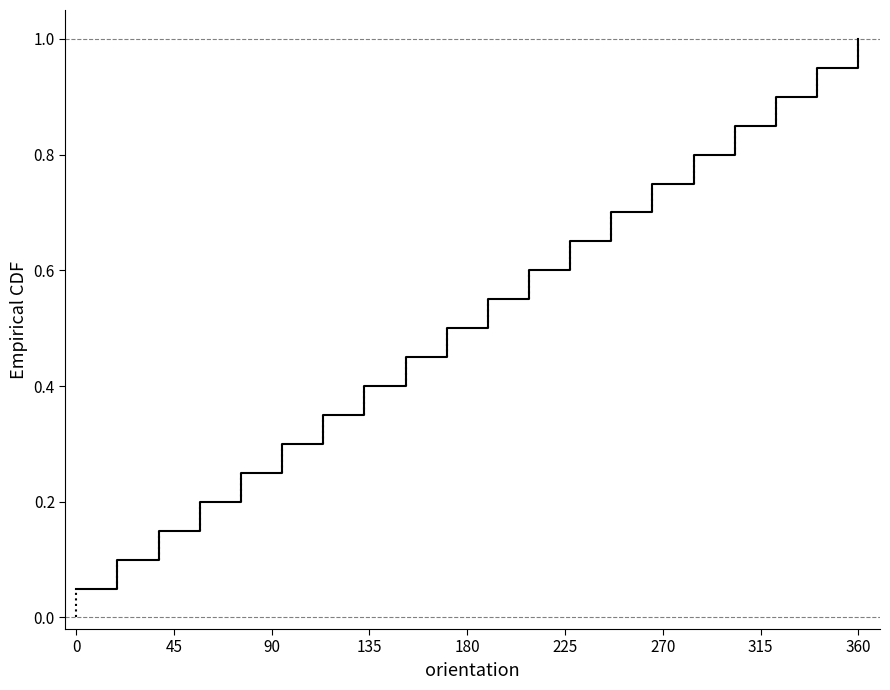

What is the maximum value shown in the chart?

1.0